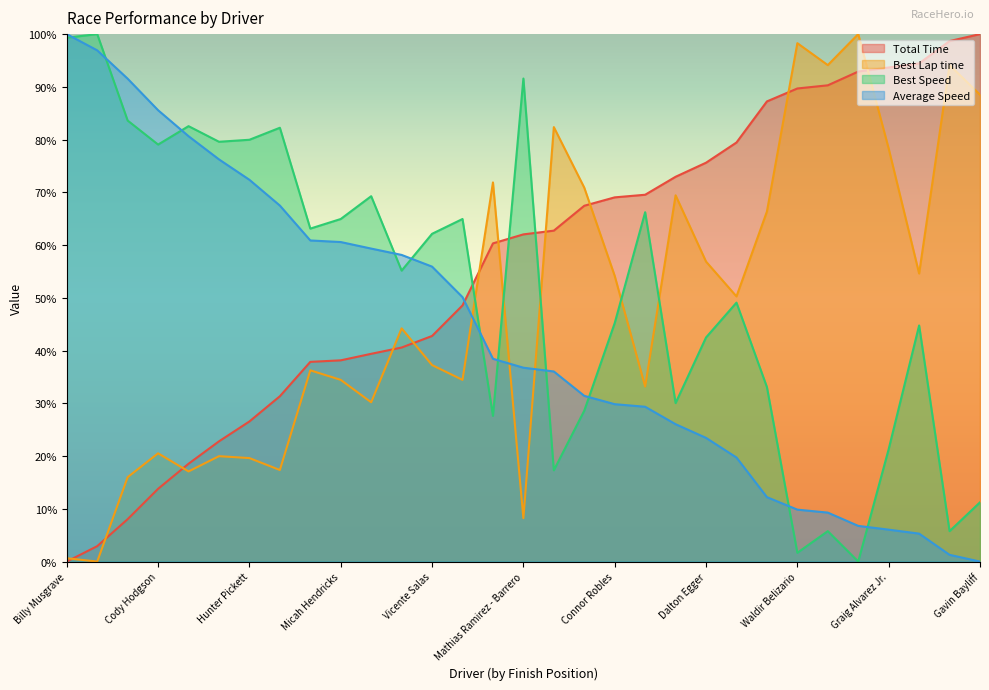

How many lines are shown in the chart?

4